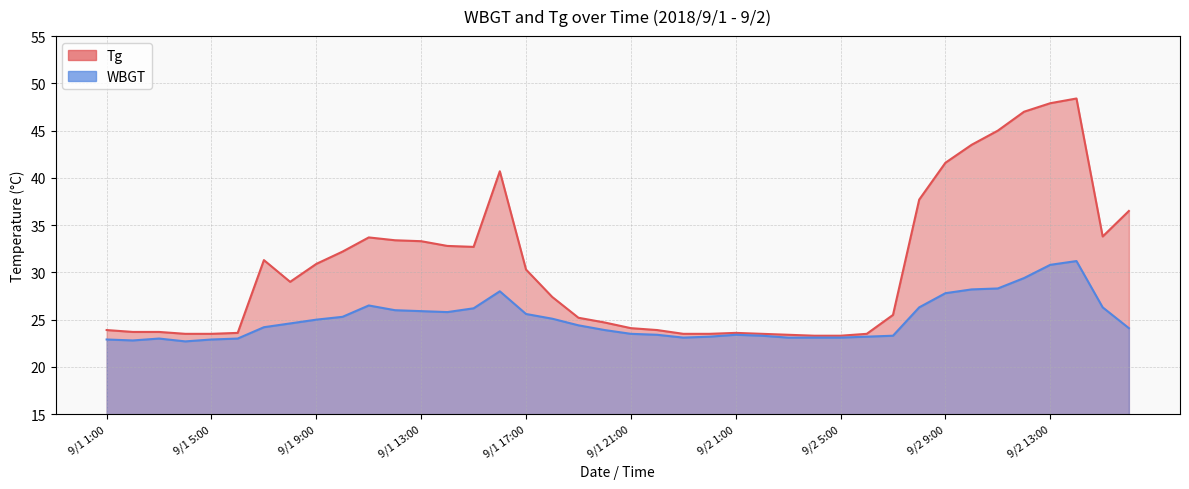

What is the difference between the highest and lowest values at 9/2 12:00?

17.6